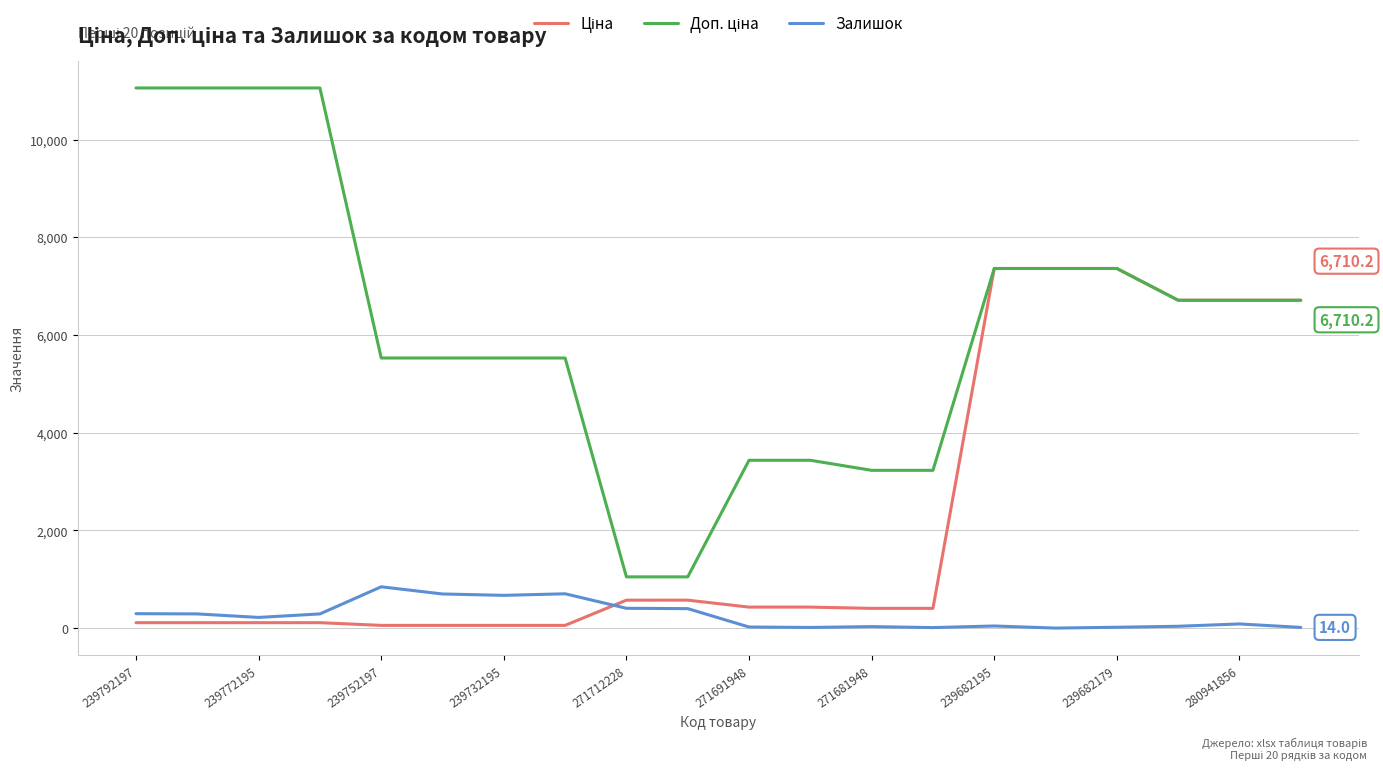

What is the greatest value displayed?

11055.0